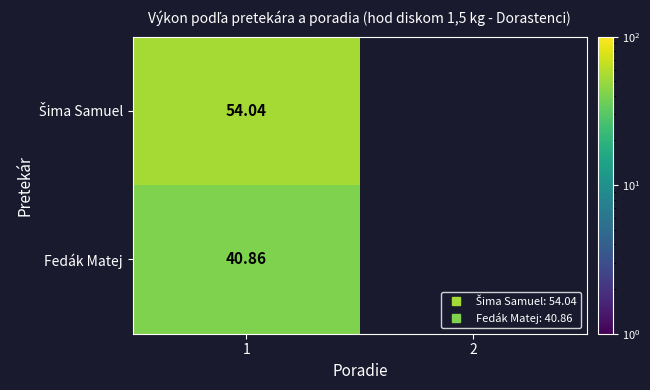

What is the total value across all series at 1?

94.9